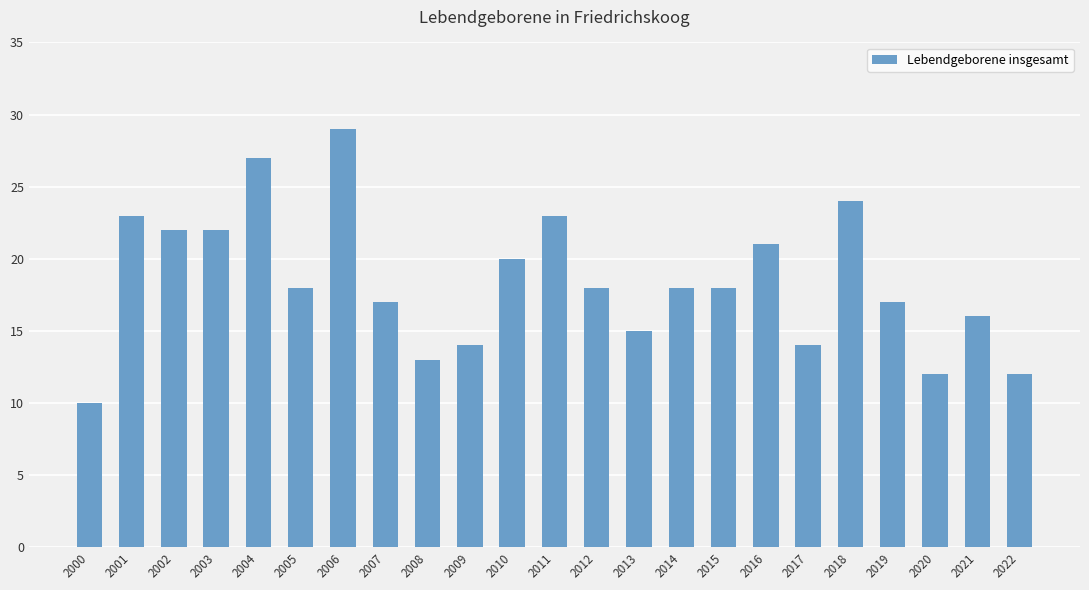

How many bars are there in total?

23